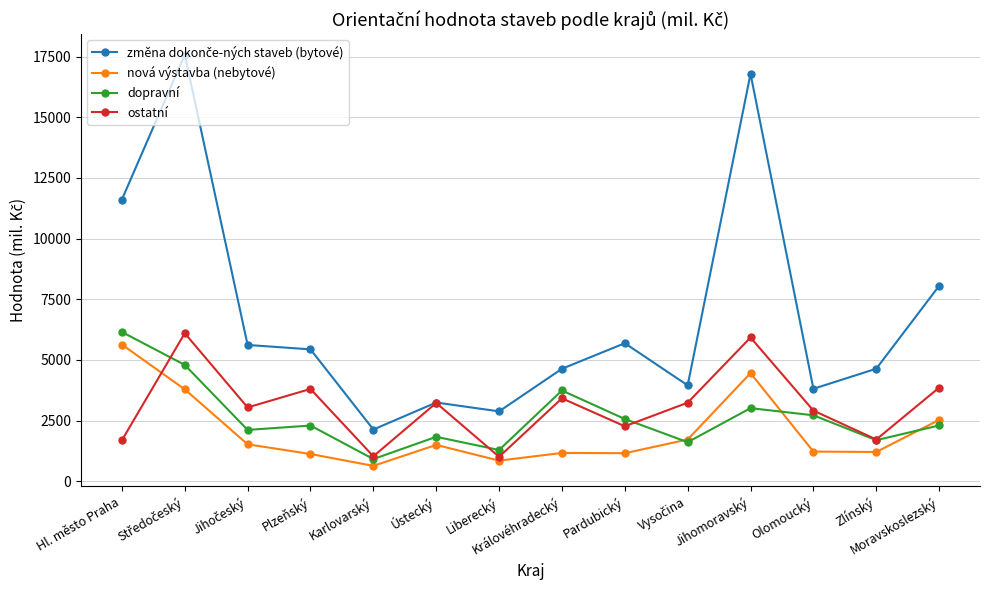

How many data points in ostatní are less than 3229?

7